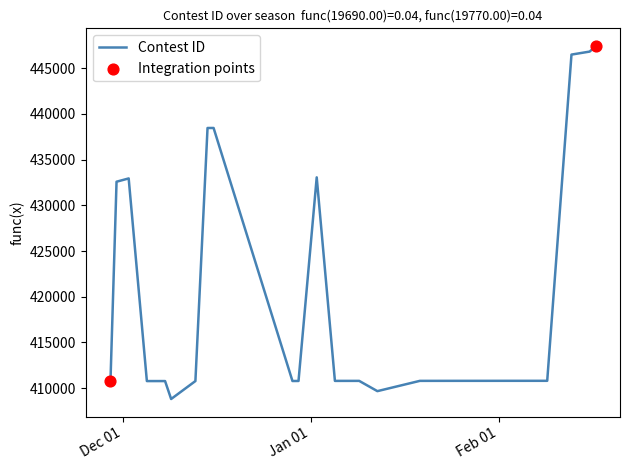

What is the maximum value shown in the chart?

447437